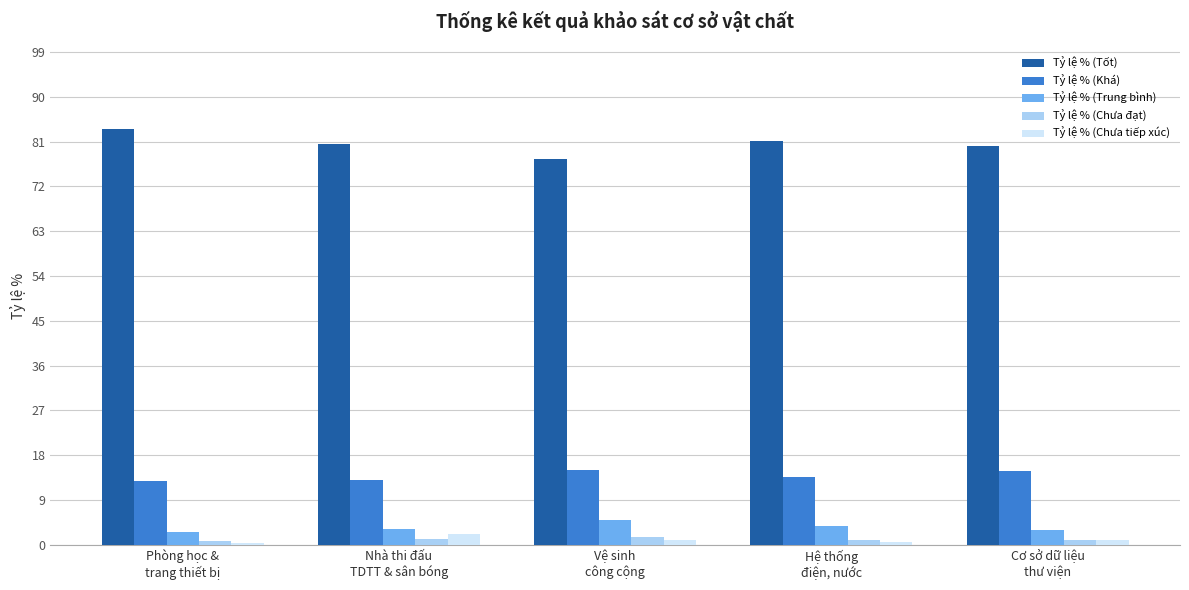

What is the difference between the maximum and second lowest values in the Tỷ lệ % (Trung bình) series?

2.1